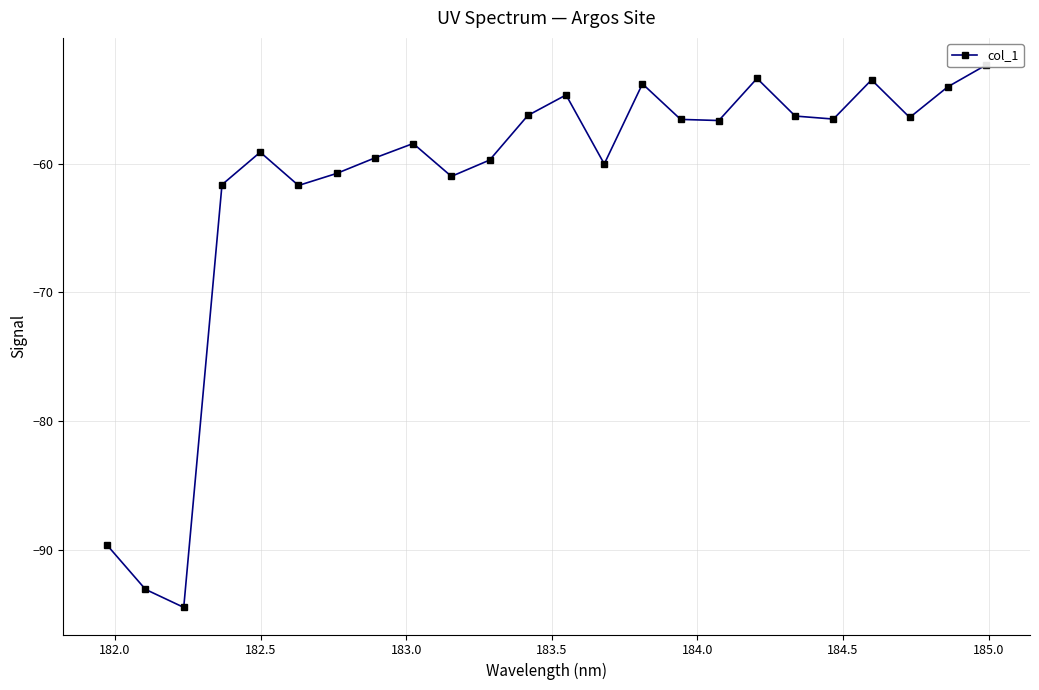

What is the smallest value displayed?

-94.5